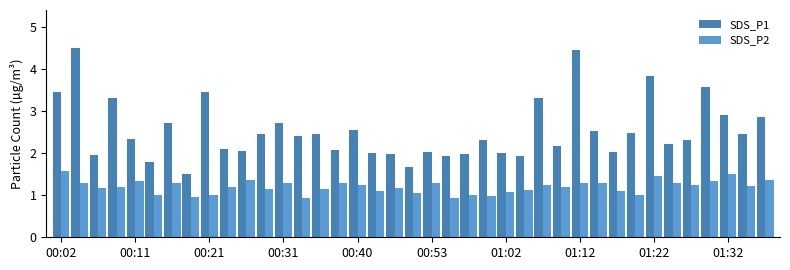

What is the sum of all SDS_P2 values?

46.8